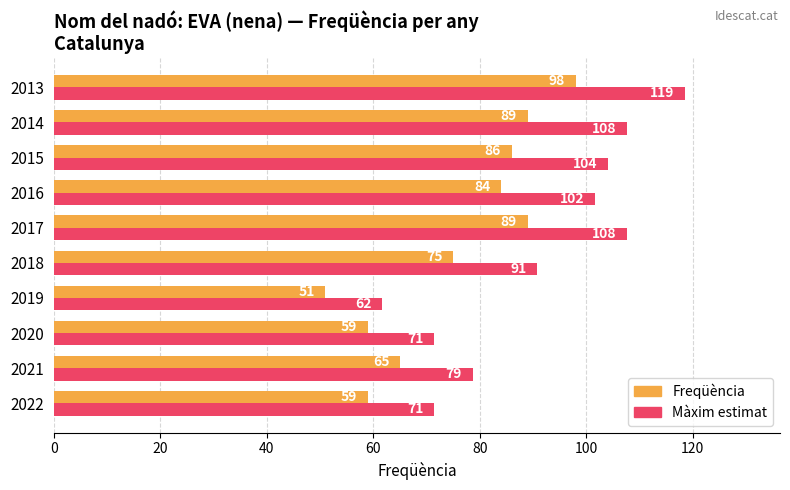

At which category is the sum across all series the highest?

2013